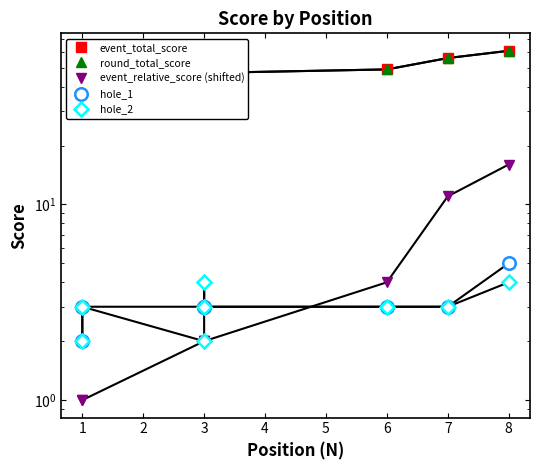

How many series are shown in this chart?

5